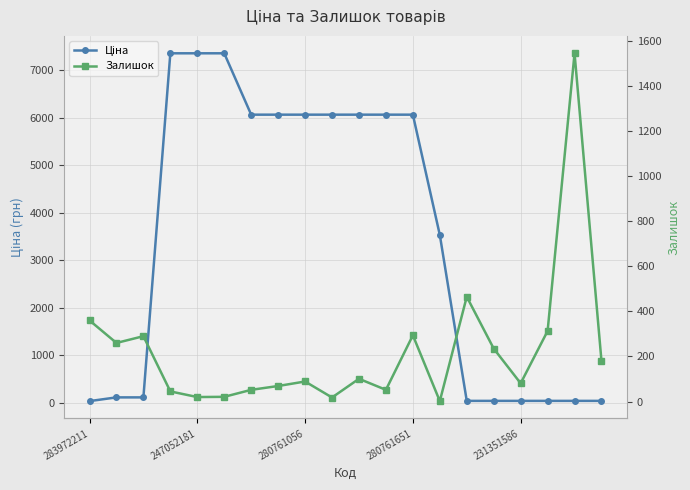

Rank the series by their maximum value, from highest to lowest.

Ціна, Залишок